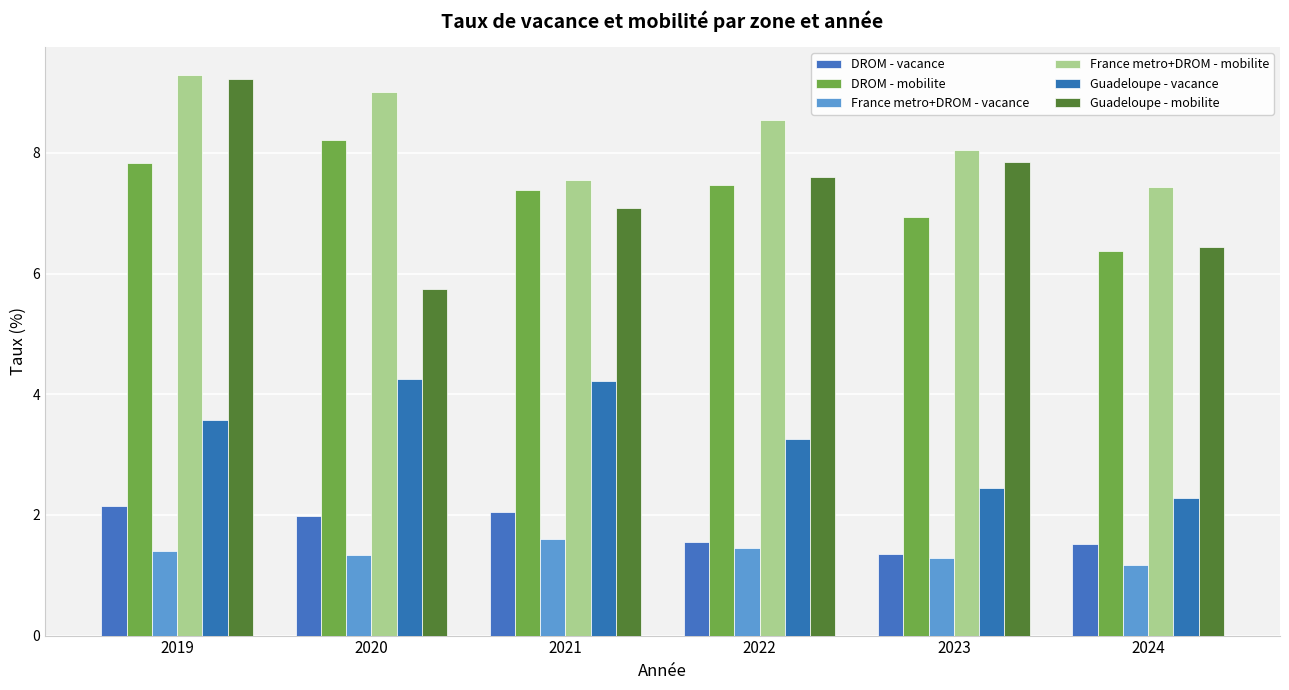

What is the value of the DROM - vacance bar at the 4th from the left?

1.5